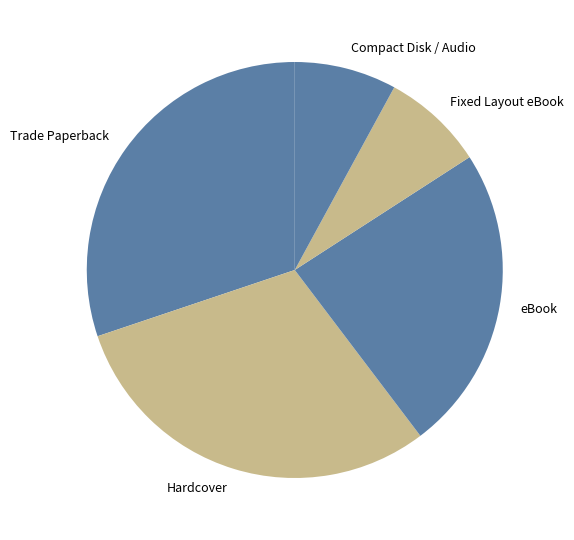

The Trade Paperback slice represents 21% of the pie. True or false?

False